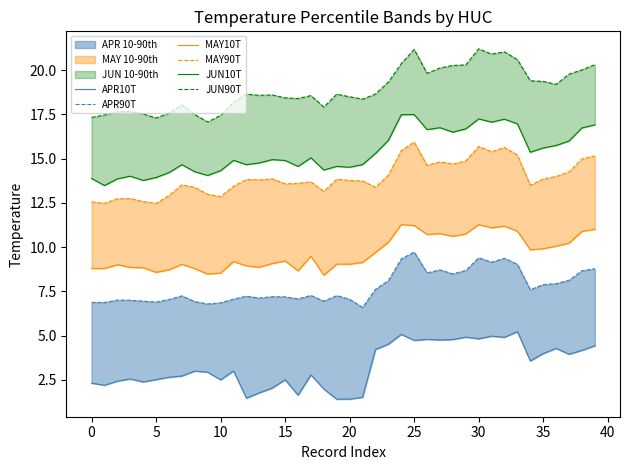

Is it true that APR10T equals 8.0 at 31?

False